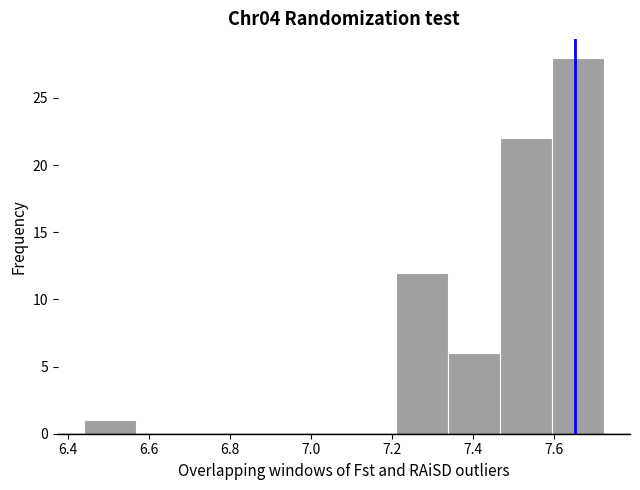

Reading left to right, list every bar in this chart as the range it spans on the x-axis followed by its height. Neither the bar edges nor the heights are printed on the chart, so give them approximately, as read against the axes.

6.44 to 6.56: 1
6.56 to 6.70: 0
6.70 to 6.82: 0
6.82 to 6.96: 0
6.96 to 7.08: 0
7.08 to 7.20: 0
7.20 to 7.34: 12
7.34 to 7.46: 6
7.46 to 7.60: 22
7.60 to 7.72: 28